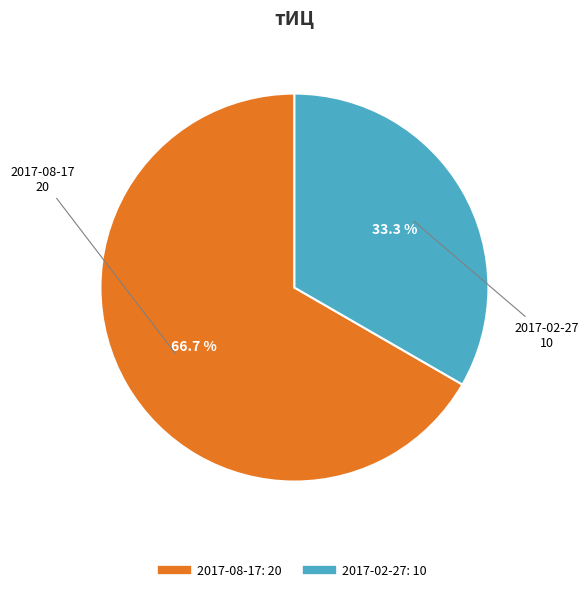

To the nearest percent, what portion does 2017-08-17 represent?

67%